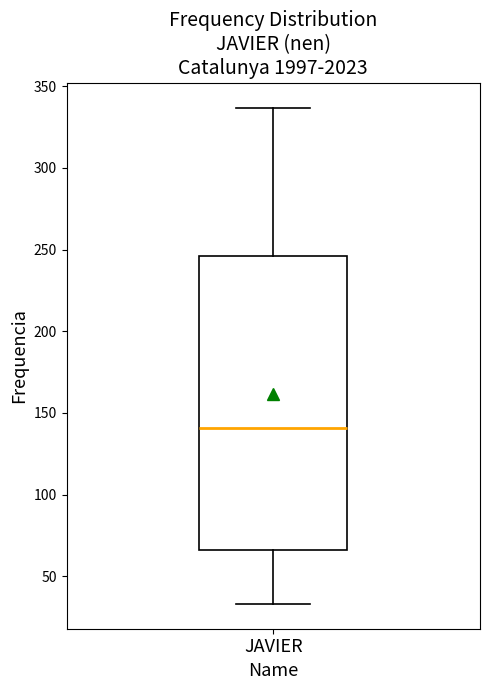

Read this box plot against the y-axis: the position of the median line, the range covered by the box, and the ends of both whiskers. The values are not printed on the chart, so give them approximately, as read against the axis.

median 140, box 65 to 245, whiskers 35 to 335